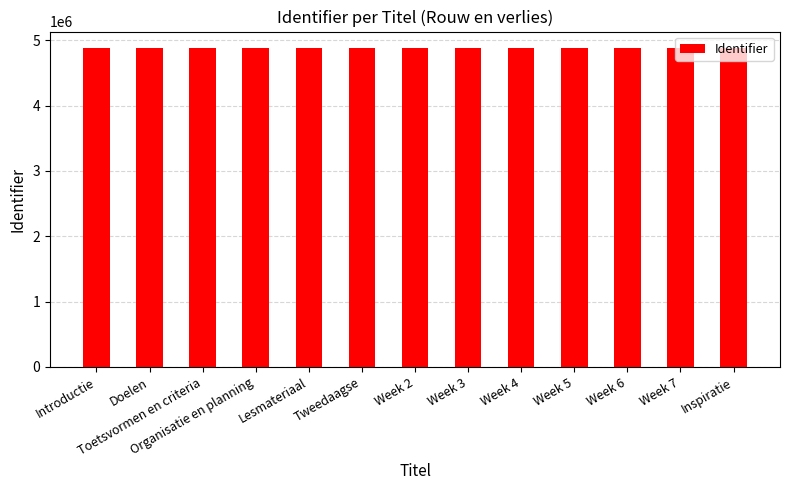

What is the value of the 2nd bar from the left?

4890791